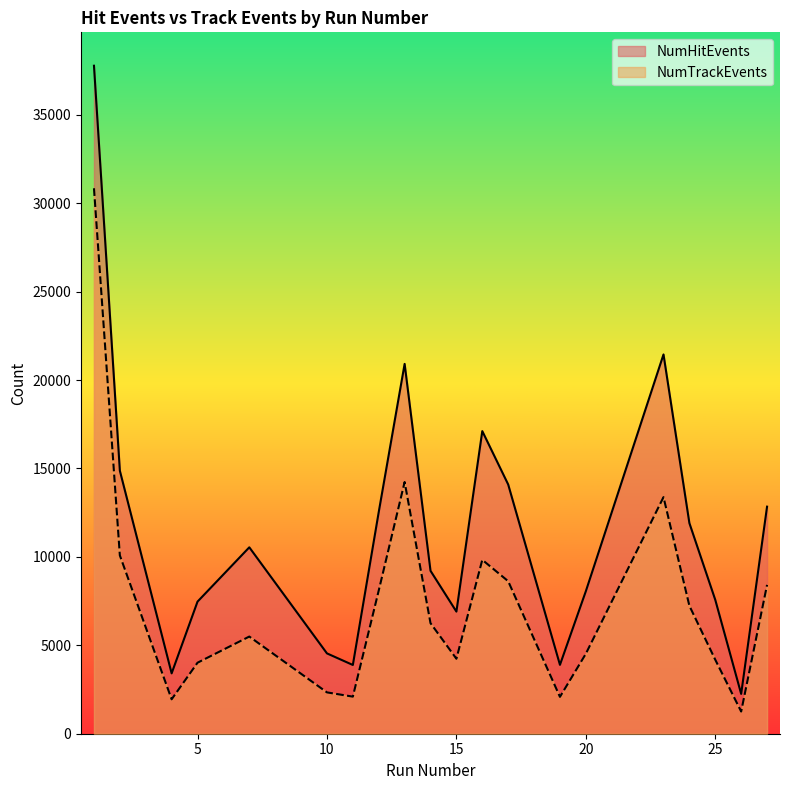

What is the maximum value shown in the chart?

37778